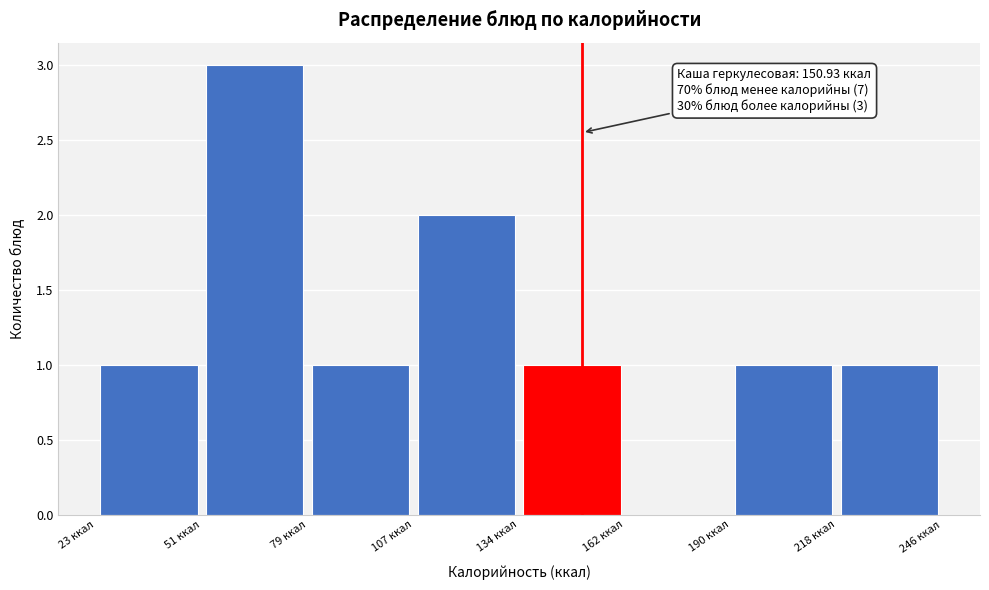

Over which range of the x-axis is the bar tallest?

50 to 80